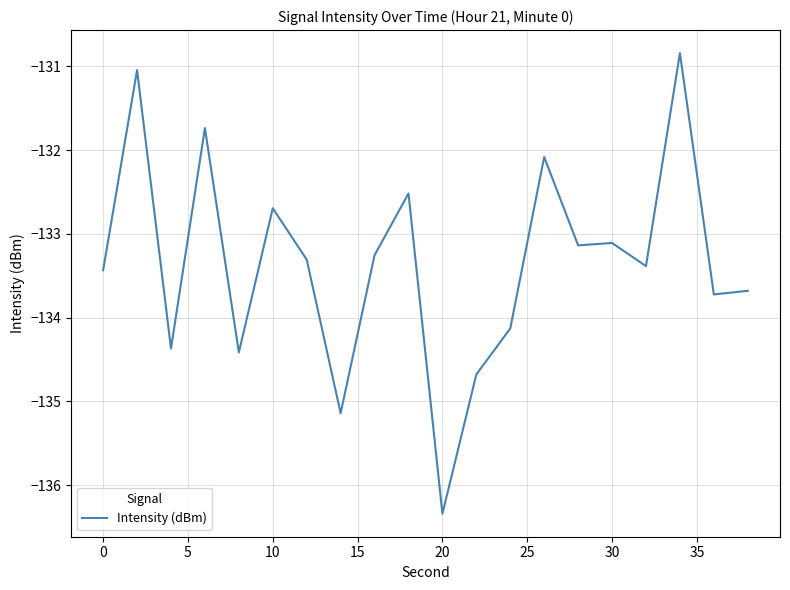

What is the difference between the maximum and minimum values?

5.5